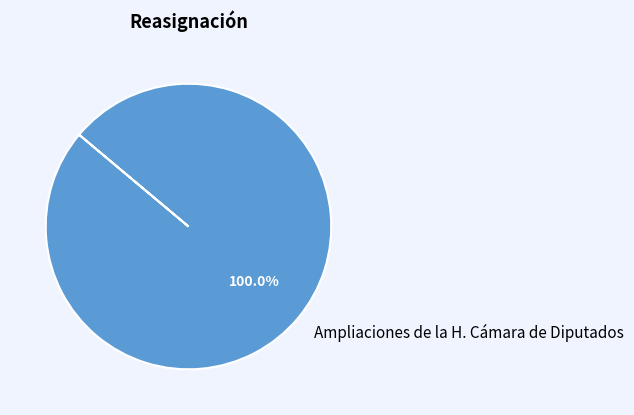

Rank the categories by value from highest to lowest.

Ampliaciones de la H. Cámara de Diputados